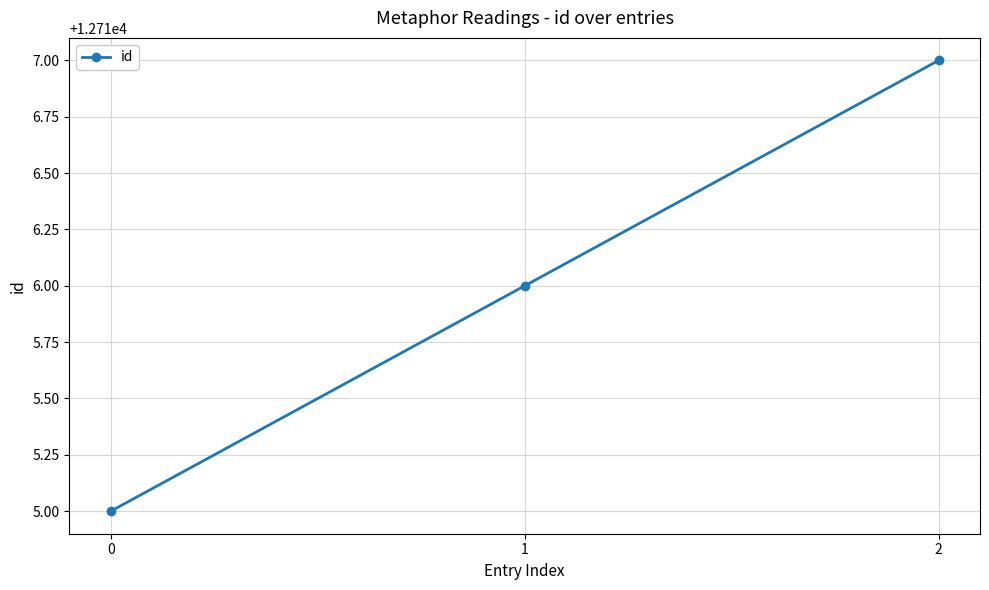

Reading left to right, list all the values displayed in this chart.

12715	12716	12717